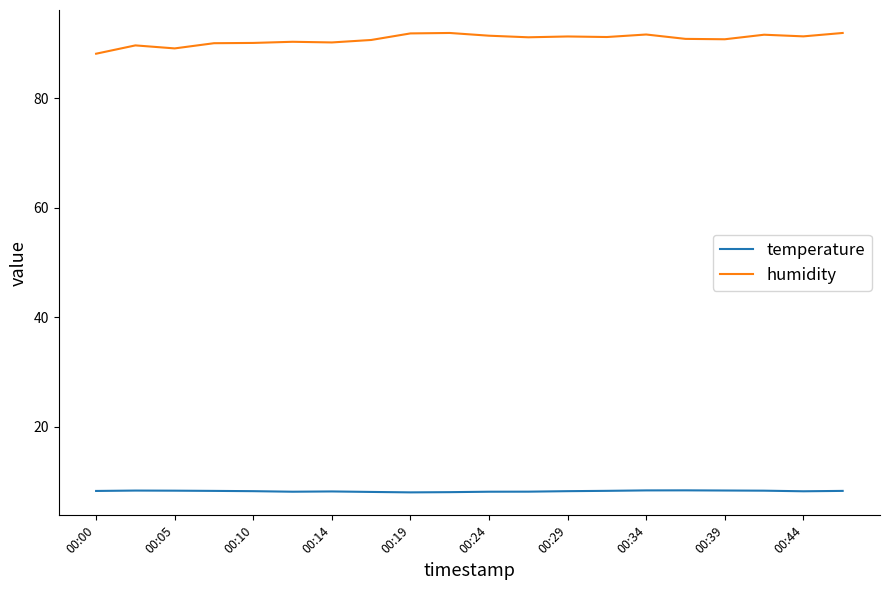

Which series has the widest spread of values?

humidity